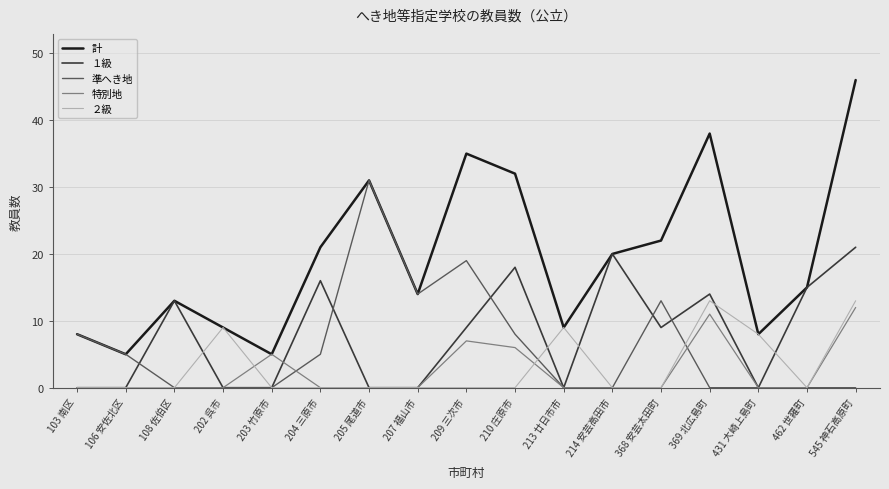

True or false: 特別地 and １級 intersect in this chart.

True